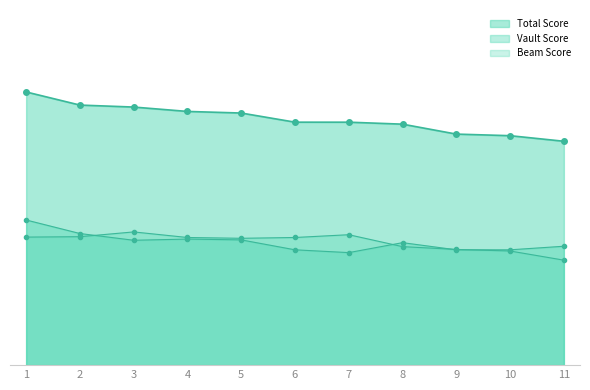

How many categories are shown in the chart?

11